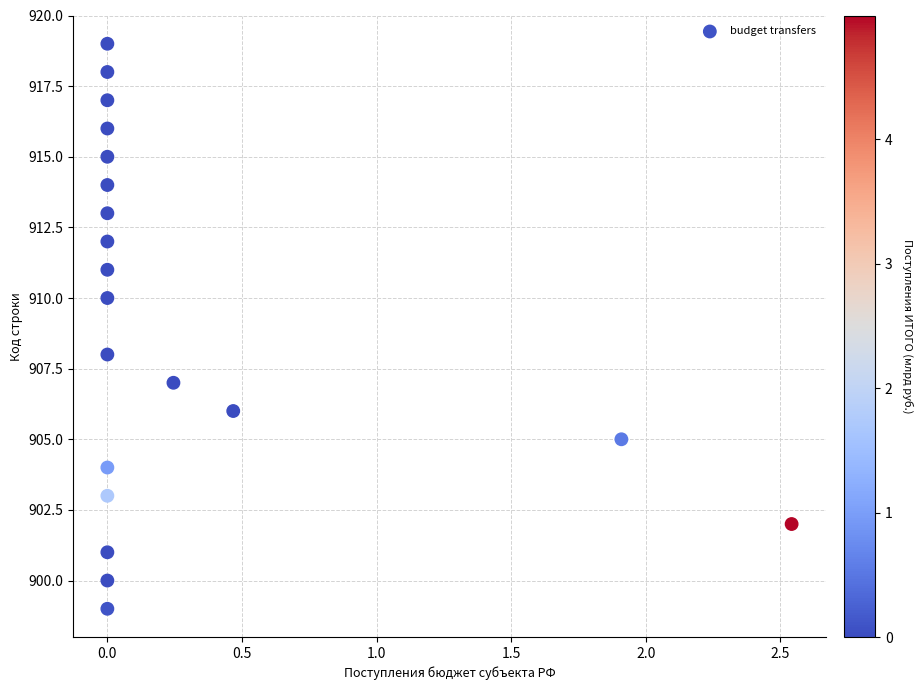

What is the range of Y values (max minus min)?

20